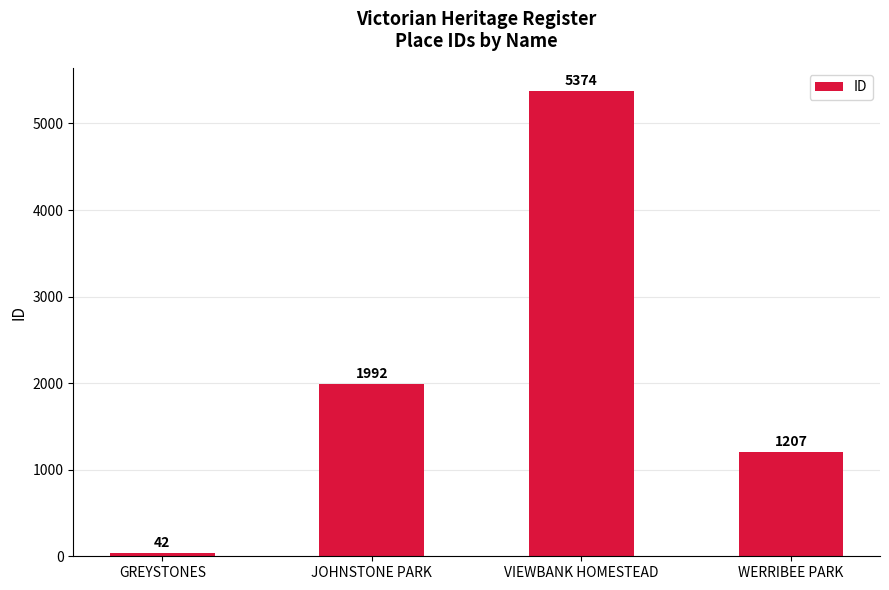

How many bars are there in total?

4